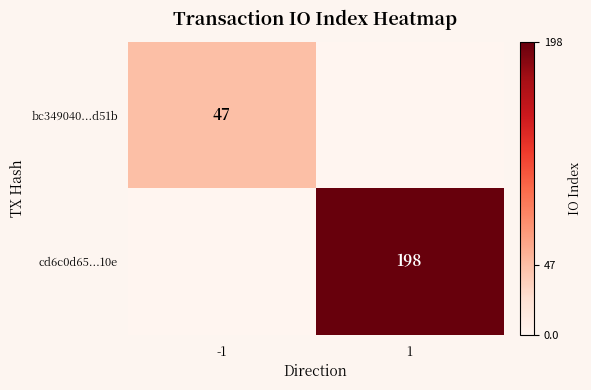

What is the average value of the bc349040...d51b series?

24